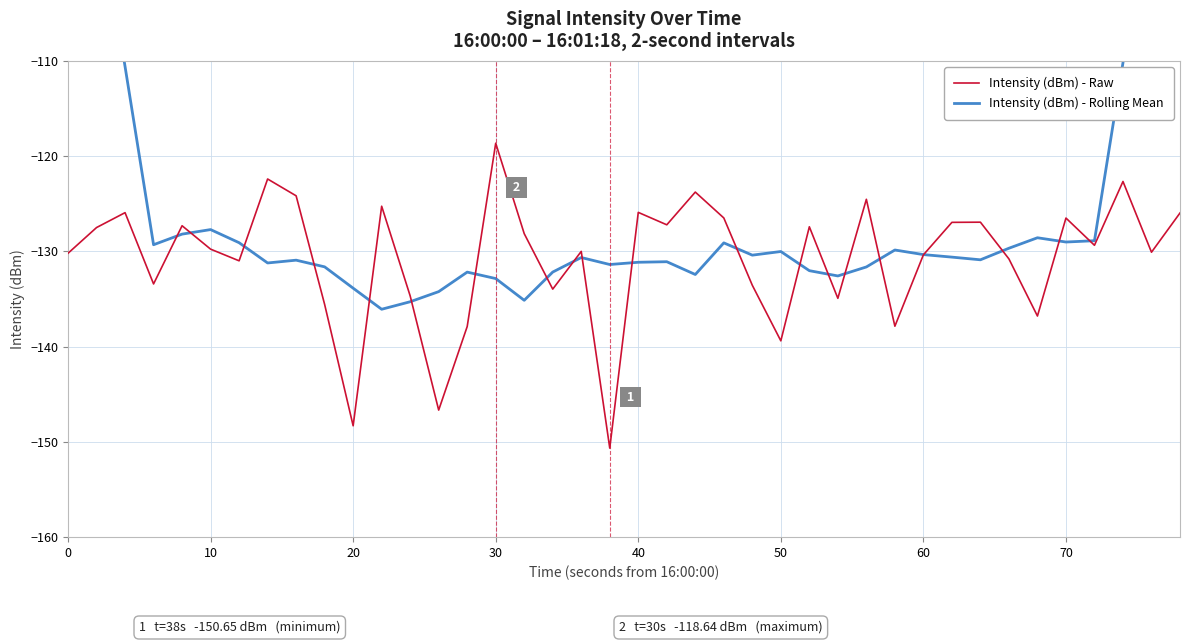

List the series in order of their peak value, highest first.

Intensity (dBm) - Rolling Mean, Intensity (dBm) - Raw